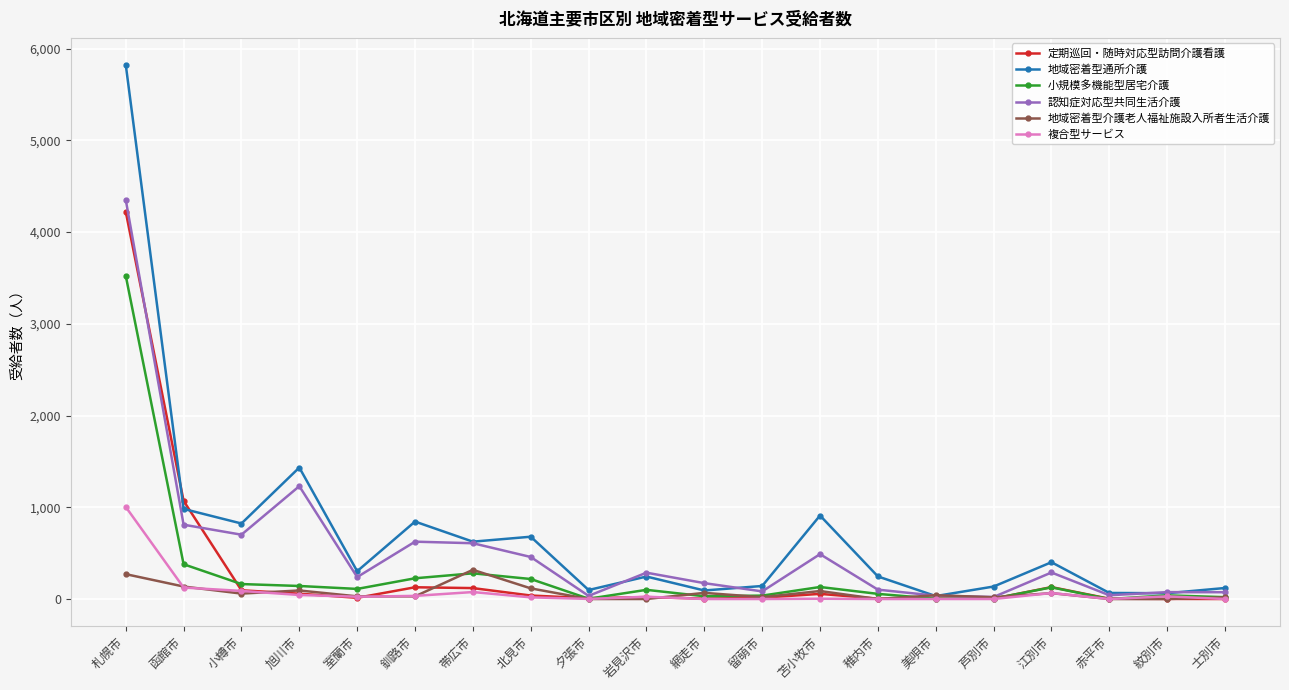

How many distinct data groups are displayed?

6